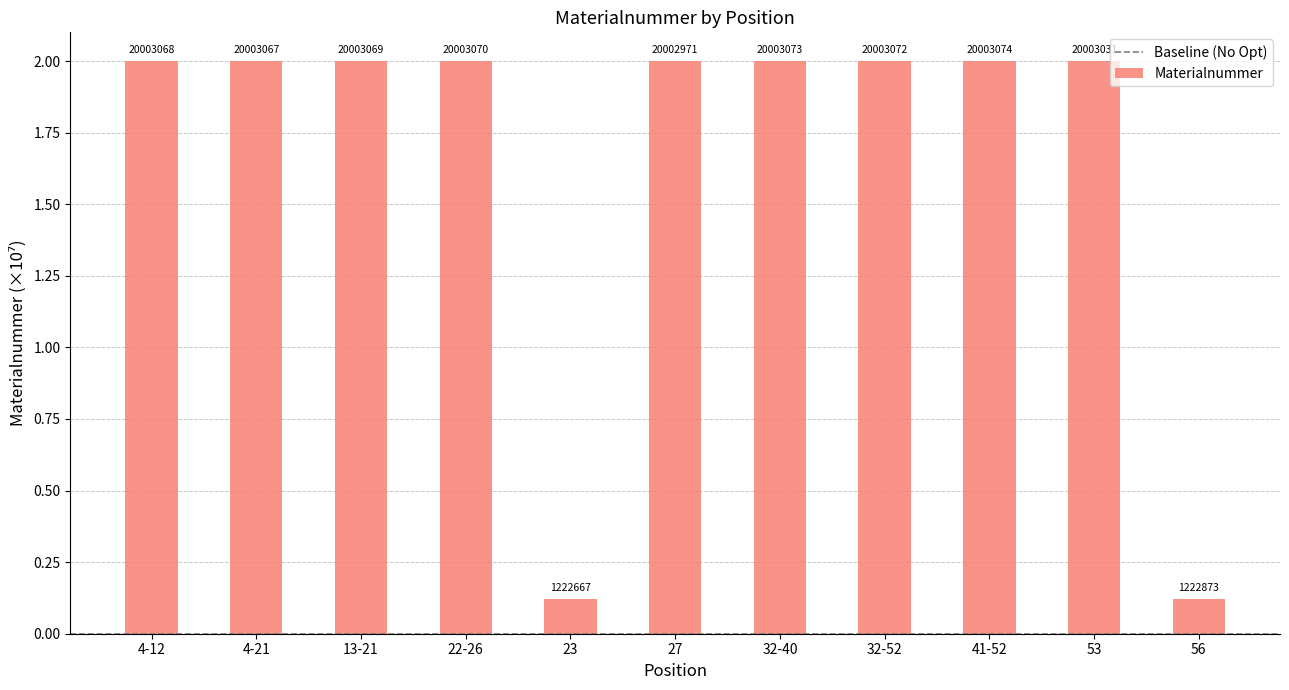

Are the bars horizontal?

No